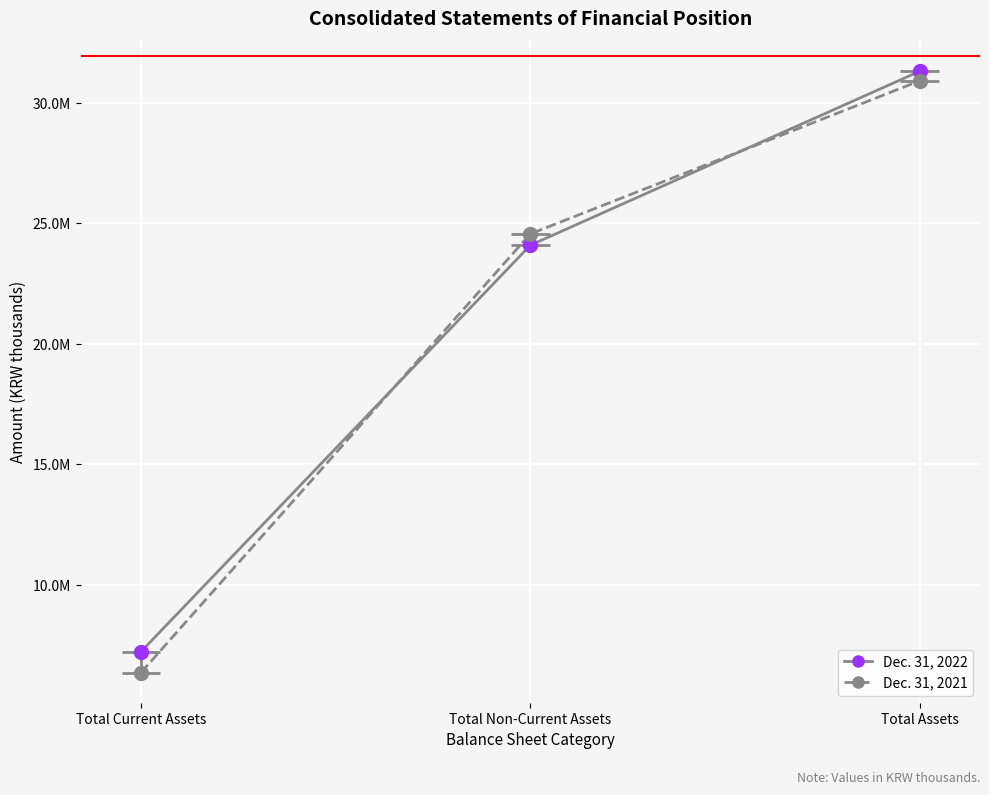

What is the total value across all series at Total Assets?

62219539